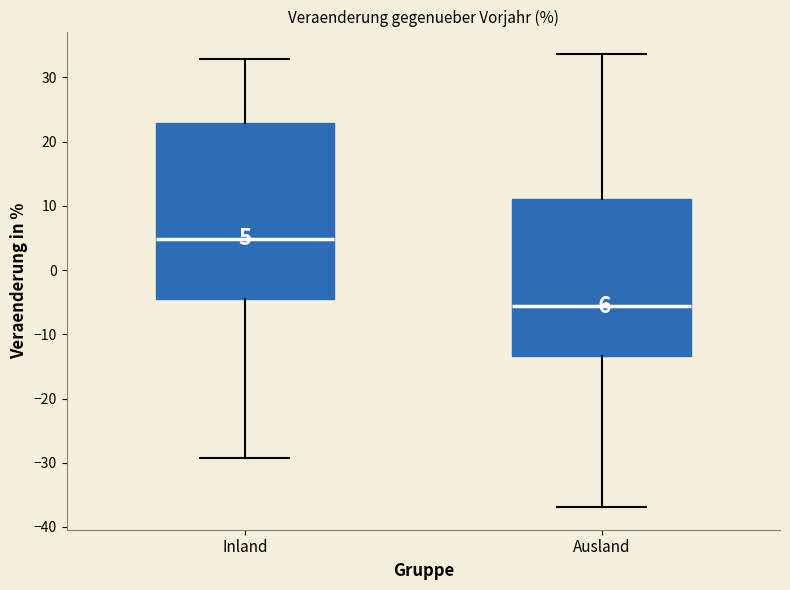

Comparing the boxes themselves (not the whiskers), which one is the tallest?

Inland